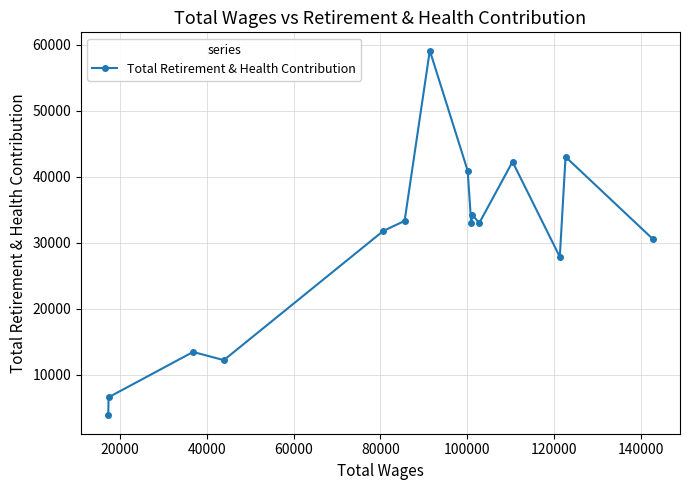

What is the difference between the second highest and second lowest values?

36438